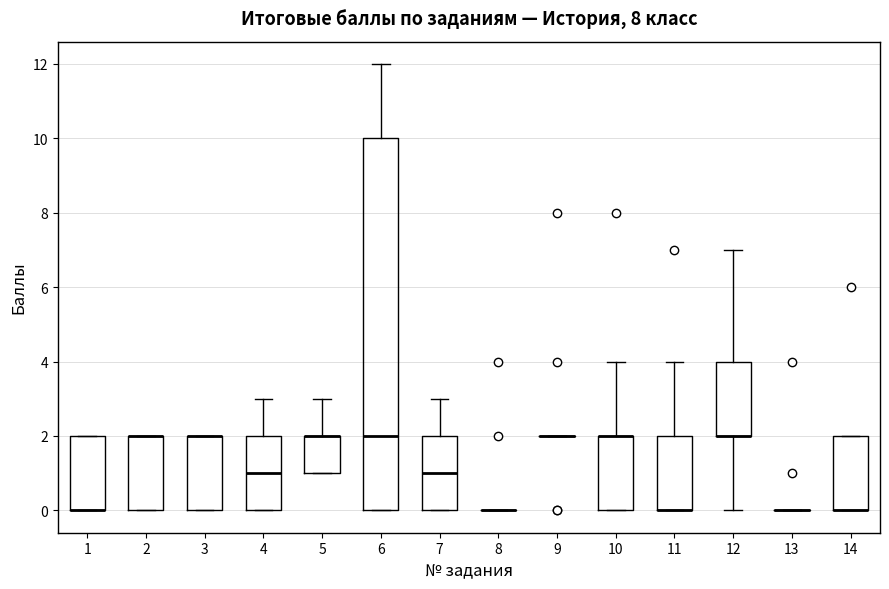

Reading left to right, read every box against the y-axis: the position of its median line, the range the box covers, and the ends of its whiskers. The values are not printed on the chart, so give them approximately, as read against the axis.

1: median 0 (drawn on the box's lower edge), box 0 to 2, whiskers 0 to 2
2: median 2 (drawn on the box's upper edge), box 0 to 2, whiskers 0 to 2
3: median 2 (drawn on the box's upper edge), box 0 to 2, whiskers 0 to 2
4: median 1, box 0 to 2, whiskers 0 to 3
5: median 2 (drawn on the box's upper edge), box 1 to 2, whiskers 1 to 3
6: median 2, box 0 to 10, whiskers 0 to 12
7: median 1, box 0 to 2, whiskers 0 to 3
8: box collapsed to a line at 0, whiskers 0 to 0
9: box collapsed to a line at 2, whiskers 2 to 2
10: median 2 (drawn on the box's upper edge), box 0 to 2, whiskers 0 to 4
11: median 0 (drawn on the box's lower edge), box 0 to 2, whiskers 0 to 4
12: median 2 (drawn on the box's lower edge), box 2 to 4, whiskers 0 to 7
13: box collapsed to a line at 0, whiskers 0 to 0
14: median 0 (drawn on the box's lower edge), box 0 to 2, whiskers 0 to 2